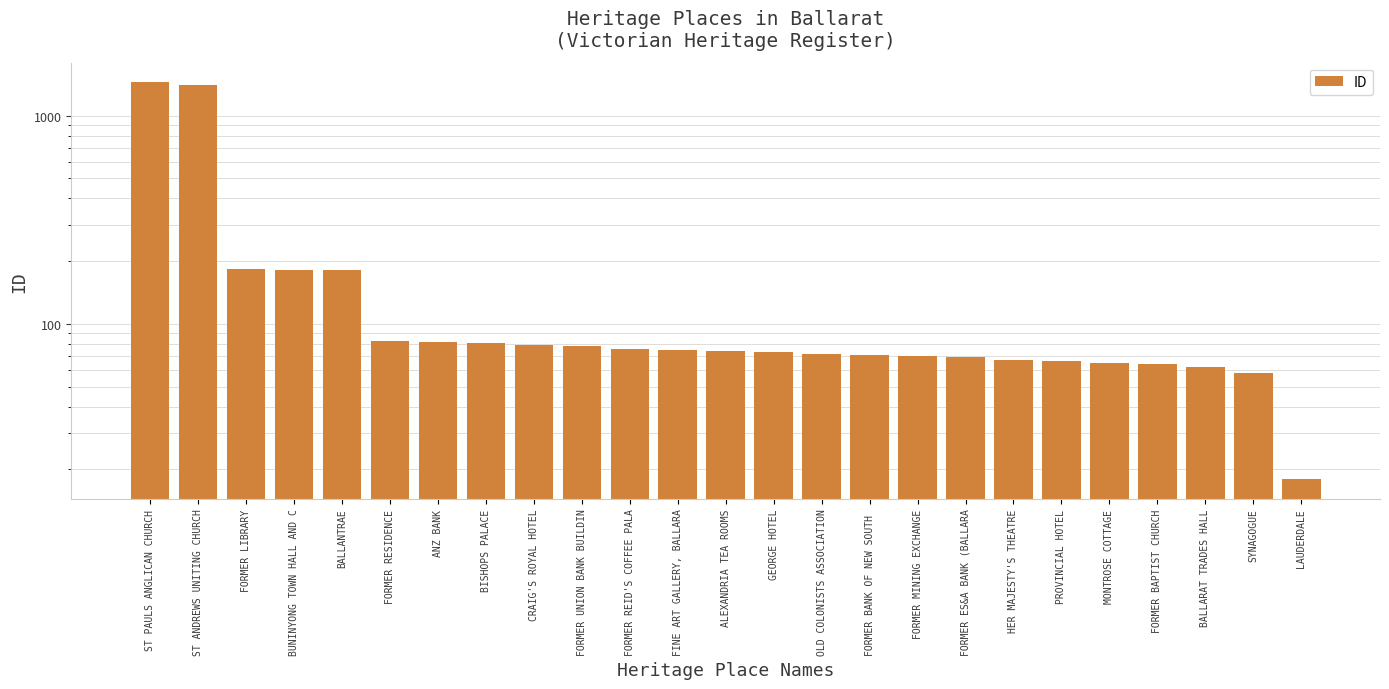

Rank the categories by value from lowest to highest.

LAUDERDALE, SYNAGOGUE, BALLARAT TRADES HALL, FORMER BAPTIST CHURCH, MONTROSE COTTAGE, PROVINCIAL HOTEL, HER MAJESTY'S THEATRE, FORMER ES&A BANK (BALLARA, FORMER MINING EXCHANGE, FORMER BANK OF NEW SOUTH , OLD COLONISTS ASSOCIATION, GEORGE HOTEL, ALEXANDRIA TEA ROOMS, FINE ART GALLERY, BALLARA, FORMER REID'S COFFEE PALA, FORMER UNION BANK BUILDIN, CRAIG'S ROYAL HOTEL, BISHOPS PALACE, ANZ BANK, FORMER RESIDENCE, BALLANTRAE, BUNINYONG TOWN HALL AND C, FORMER LIBRARY, ST ANDREWS UNITING CHURCH, ST PAULS ANGLICAN CHURCH